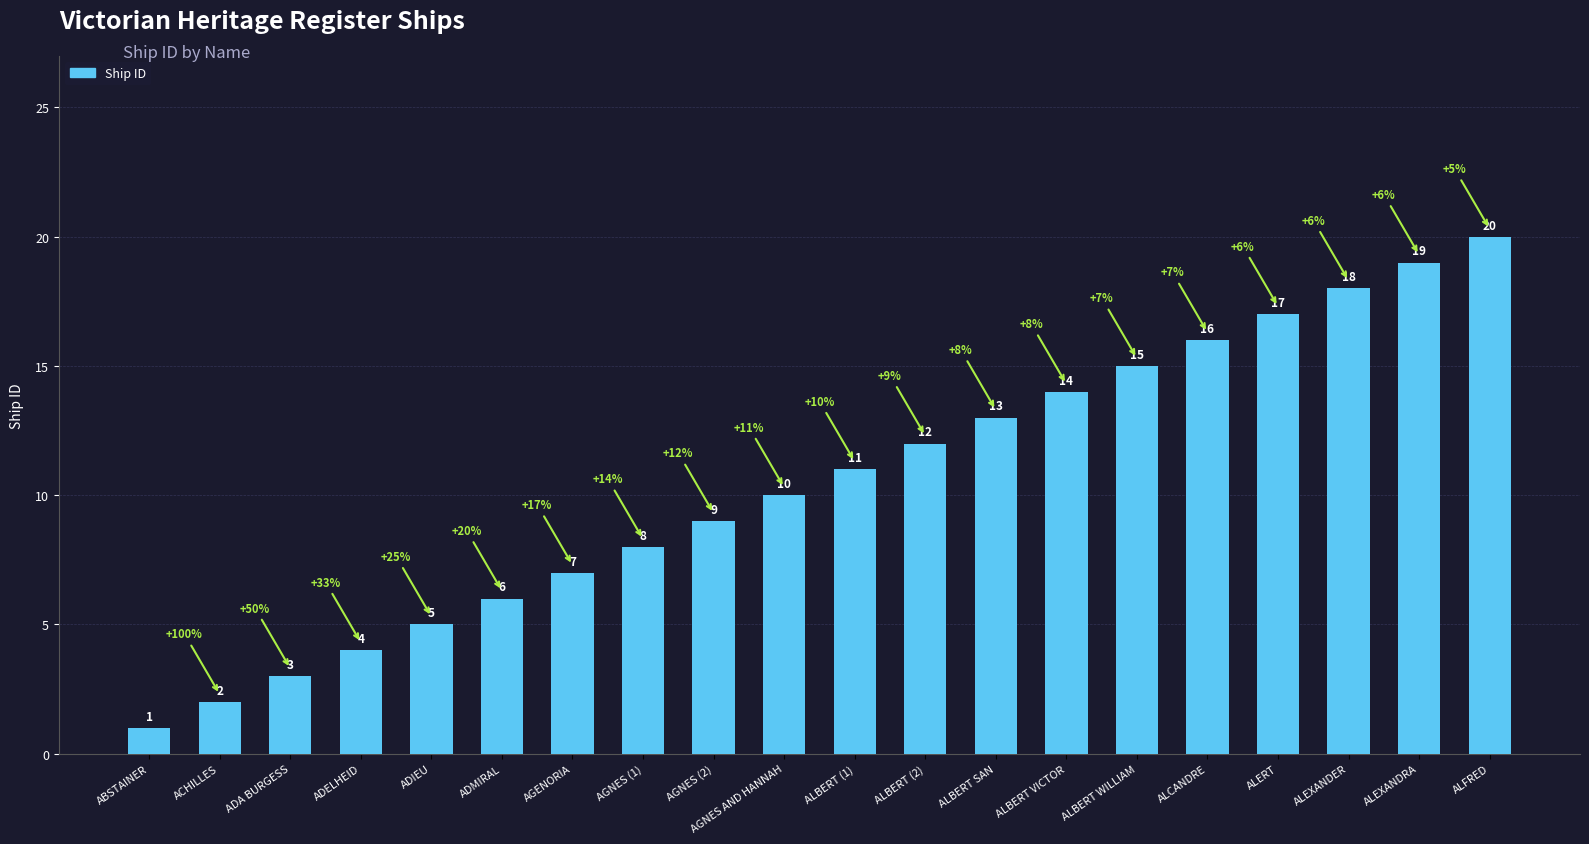

Does the chart contain any negative values?

No